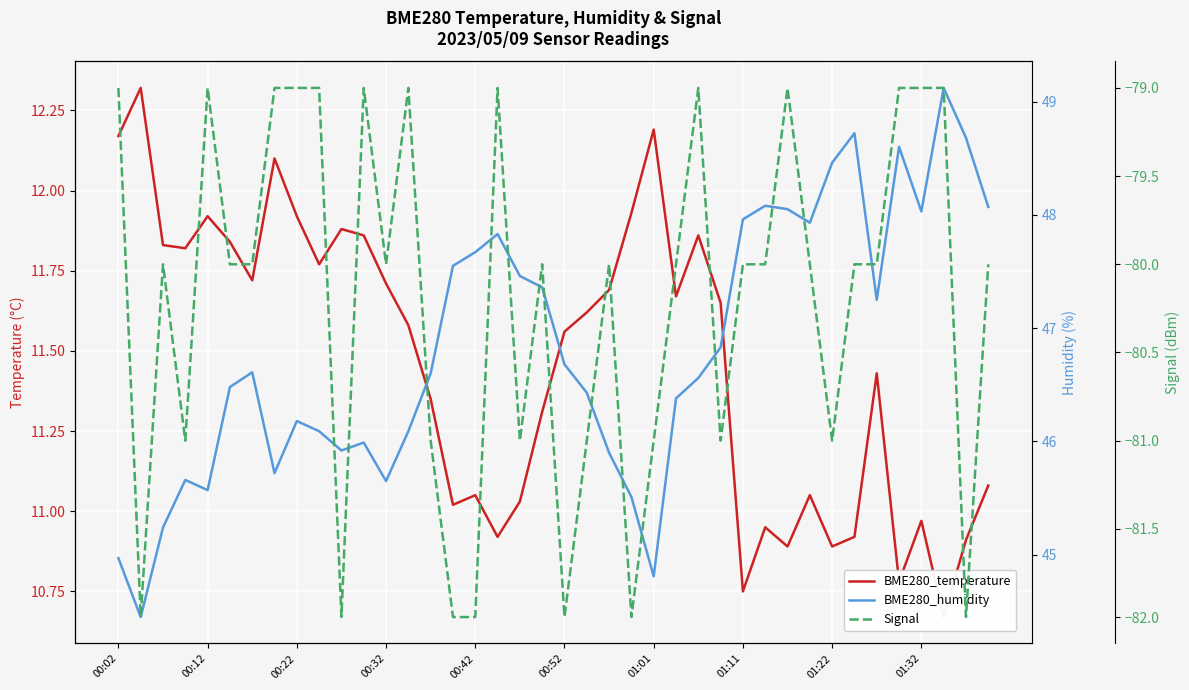

How many values in the BME280_temperature series exceed 11?

30